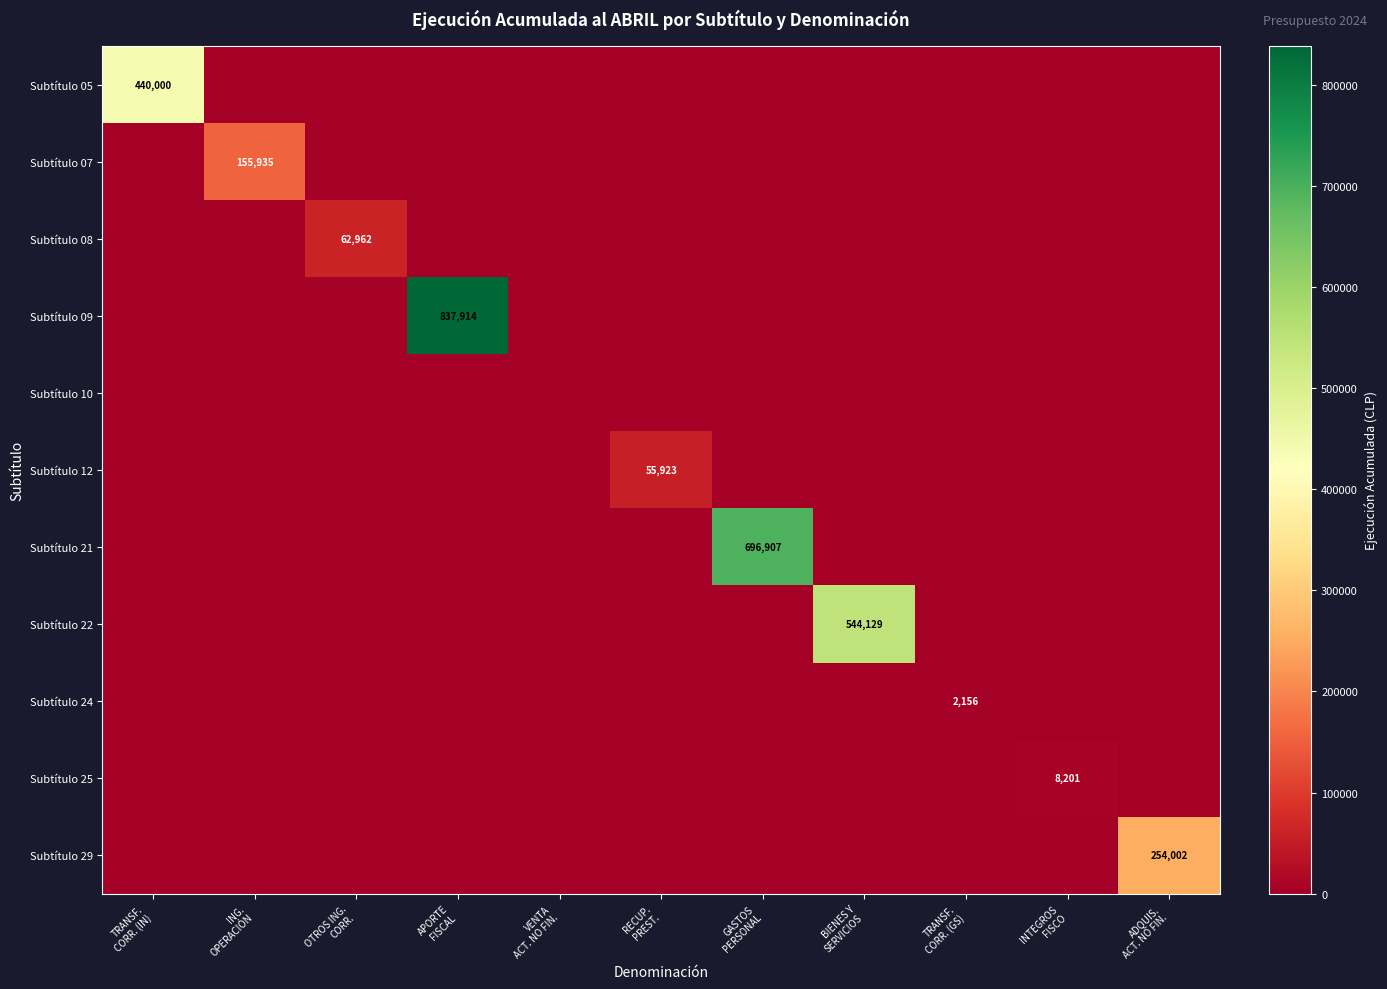

Which category has the highest value in the Subtítulo 29 series?

ADQUIS. ACT. NO FIN.